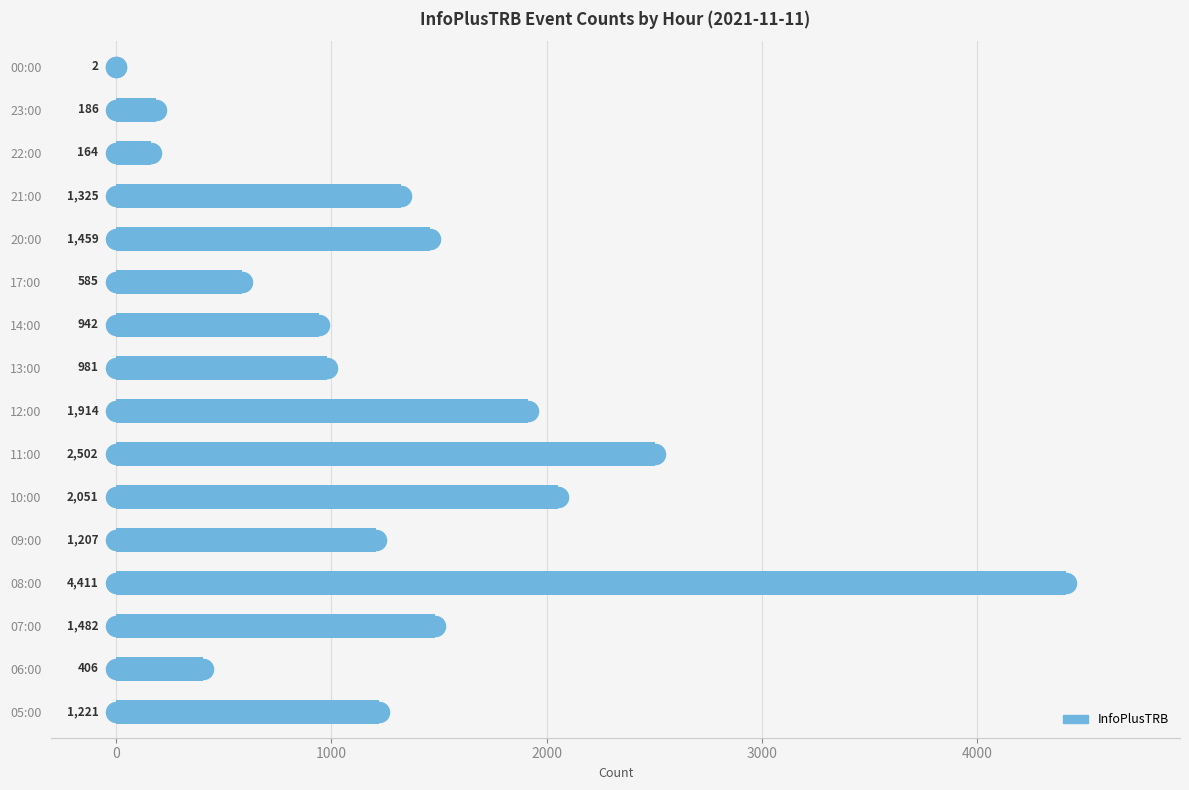

Which has a higher value, 13:00 or 17:00?

13:00